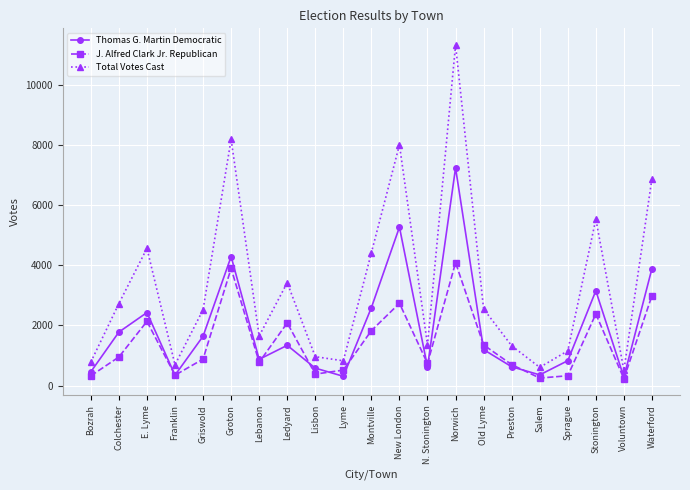

What is the smallest value displayed?

230